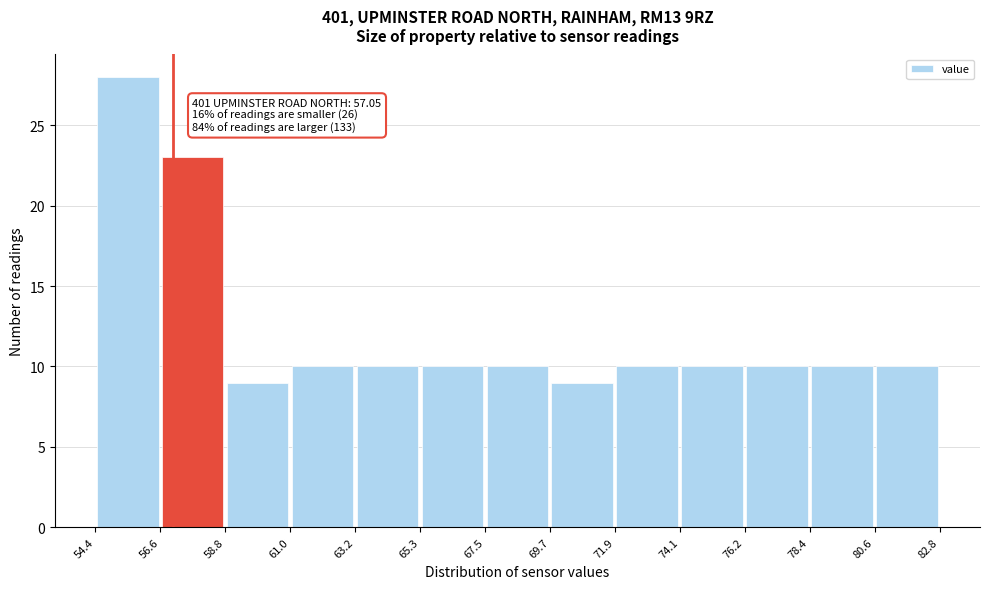

Over which range of the x-axis is the bar tallest?

54.4 to 56.6